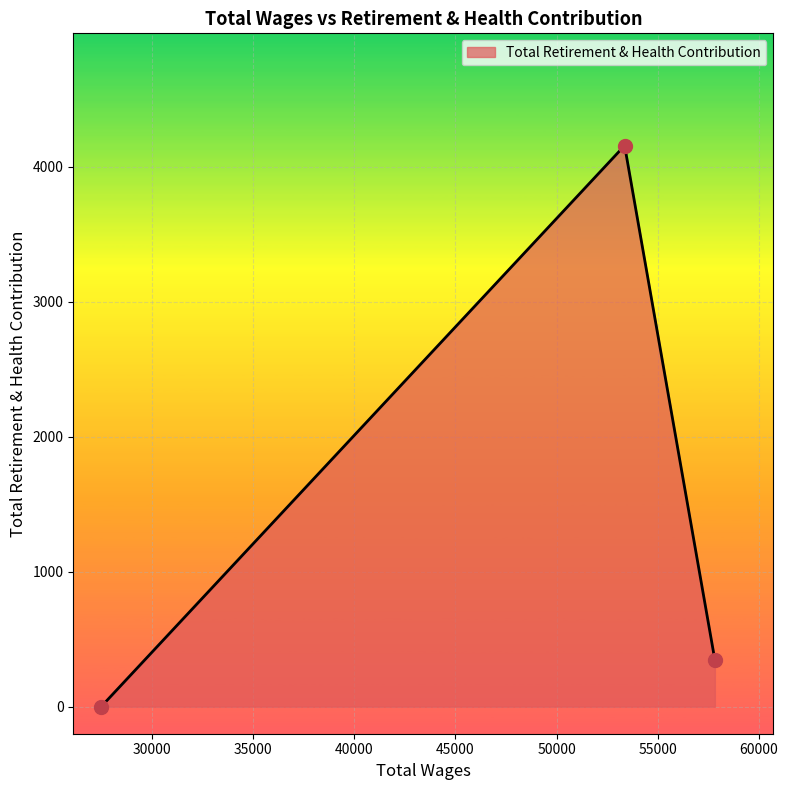

What is the sum of all values?

4502